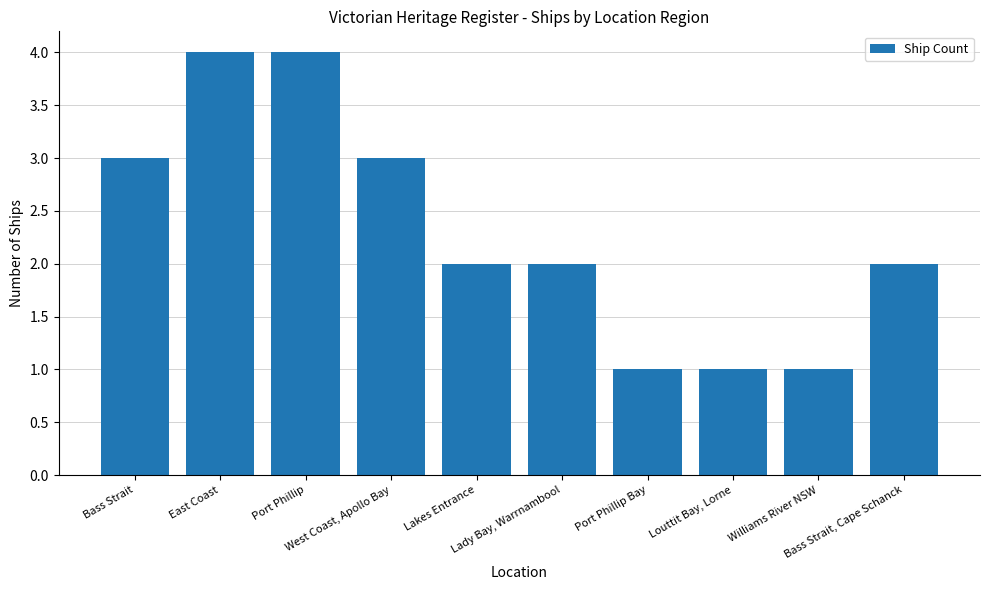

What is the sum of all values?

23